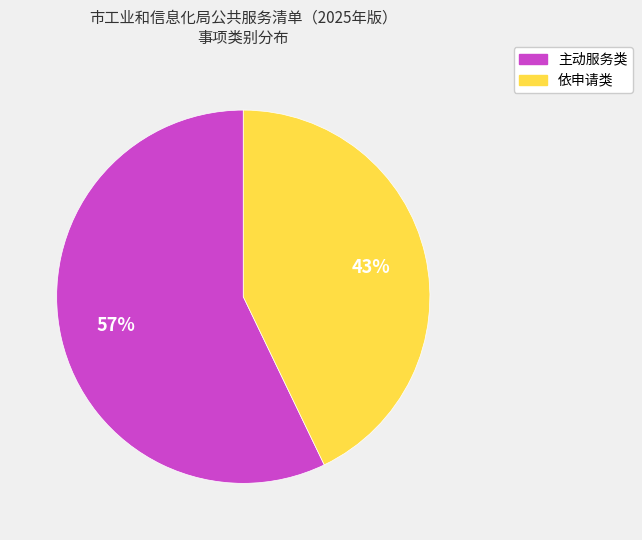

Which has a higher value, 主动服务类 or 依申请类?

主动服务类